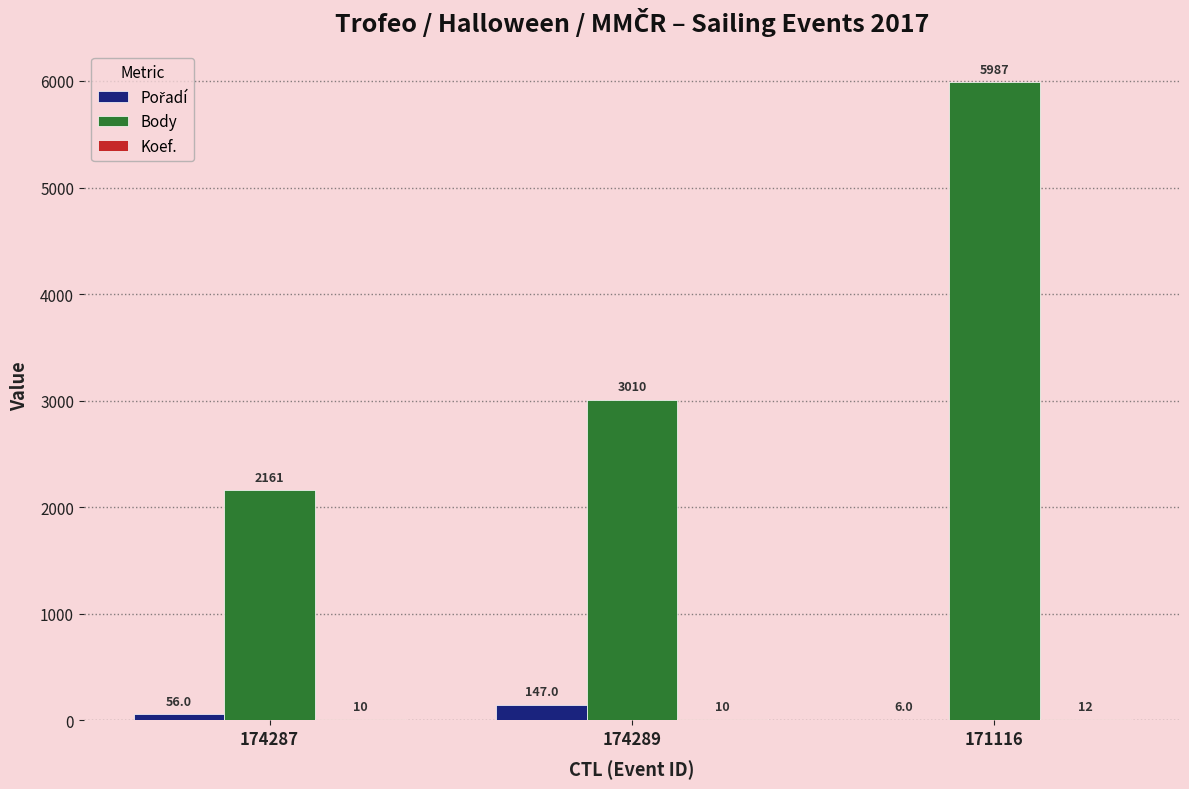

Which category has the highest value across all series?

171116